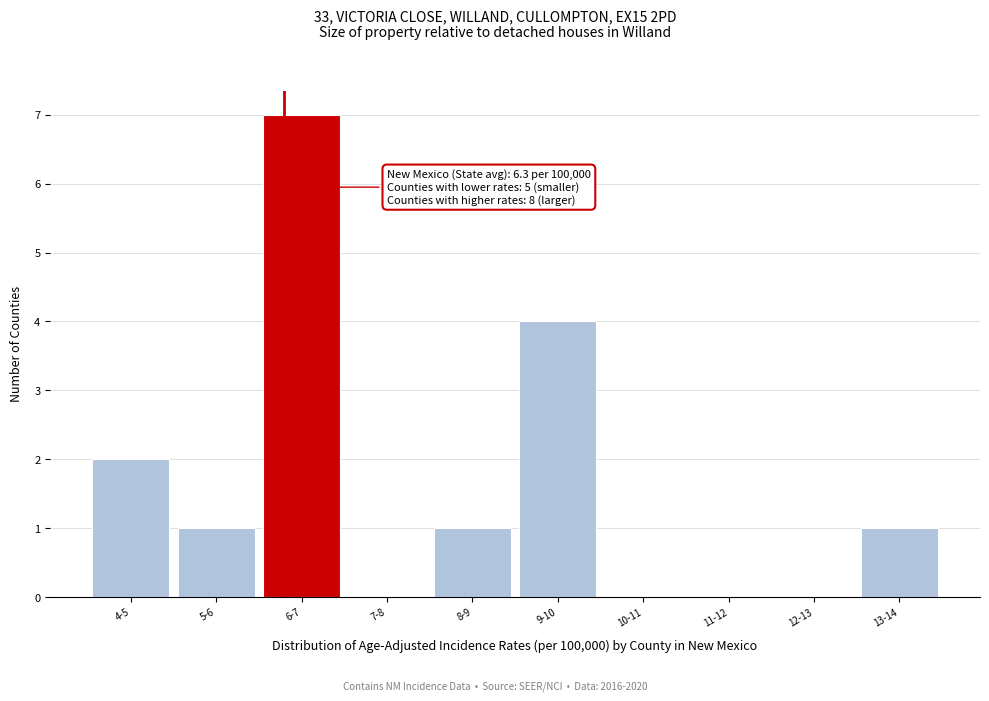

Reading right to left, extract all data points from this chart.

13-14=1	12-13=0	11-12=0	10-11=0	9-10=4	8-9=1	7-8=0	6-7=7	5-6=1	4-5=2